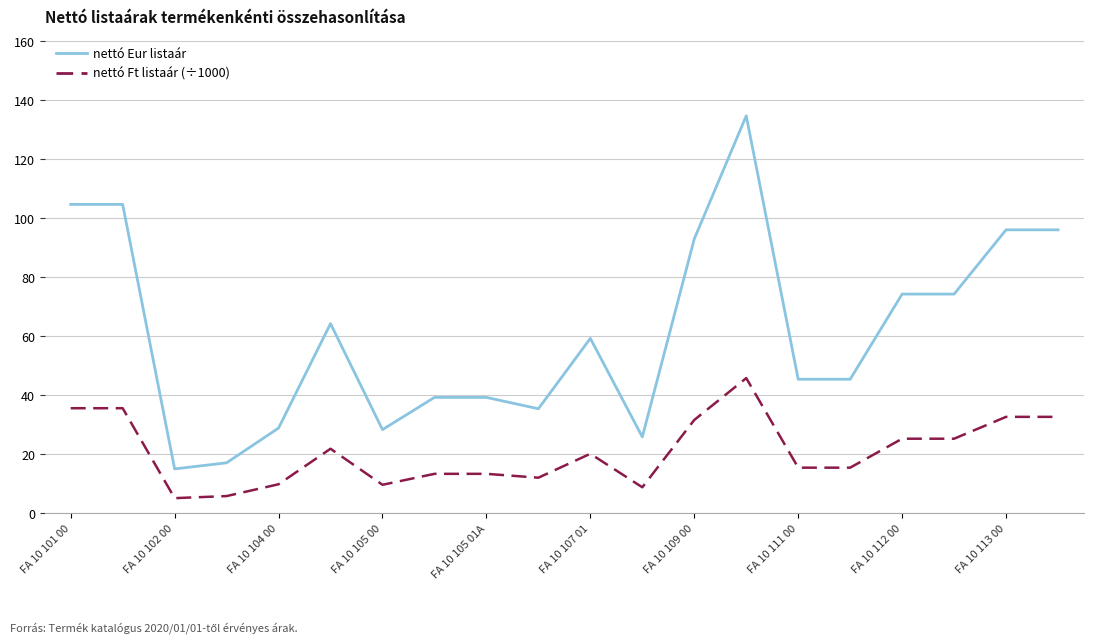

What is the difference between the maximum and minimum values in the nettó Ft listaár (÷1000) series?

40.7